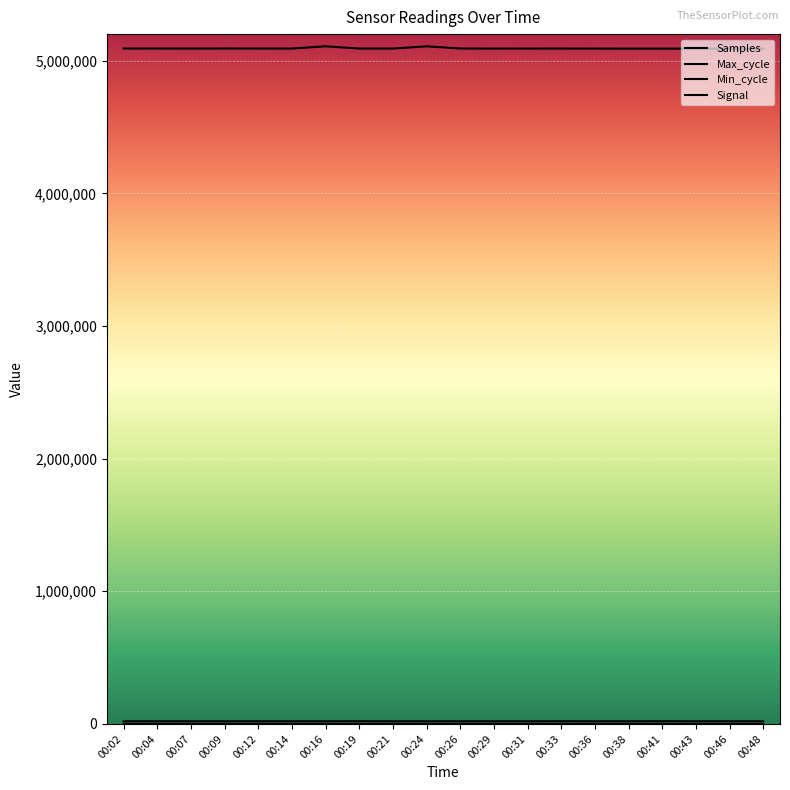

What is the value of the Samples point at the 5th from the left?

5091432